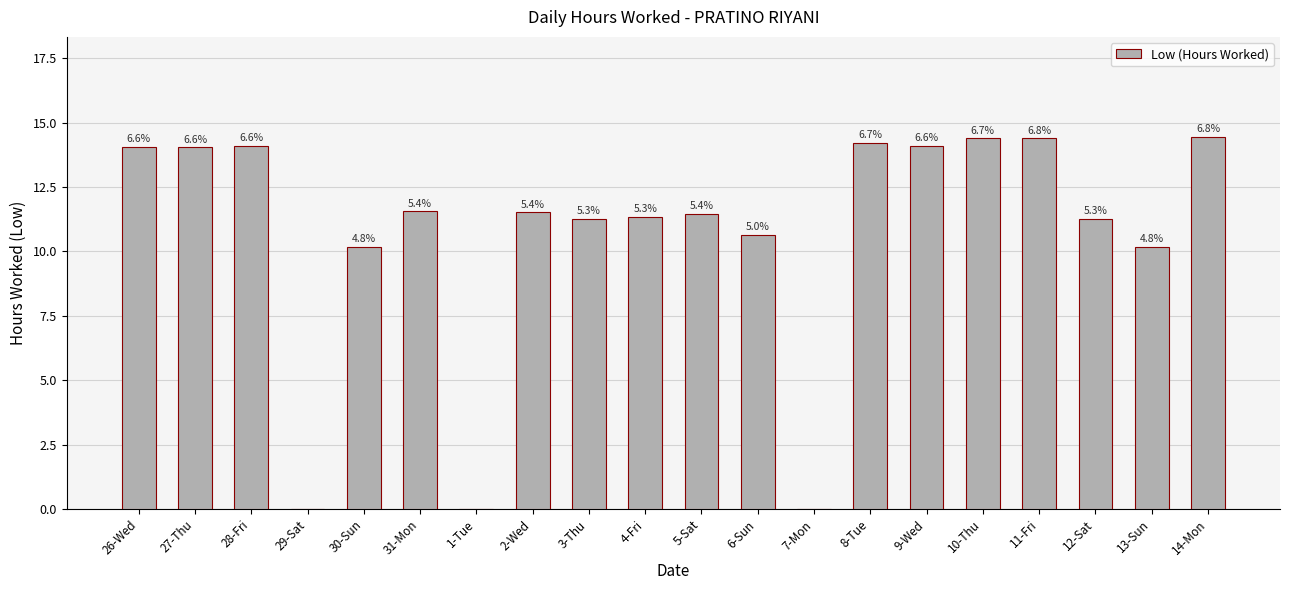

Which has a higher value, 8-Tue or 6-Sun?

8-Tue